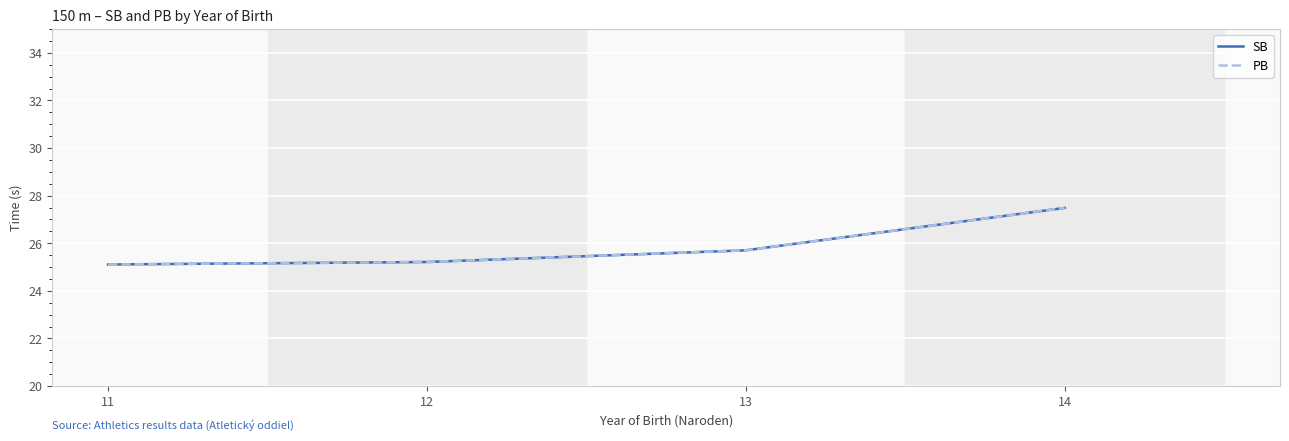

True or false: SB has more than 2 points higher than both neighbors.

False